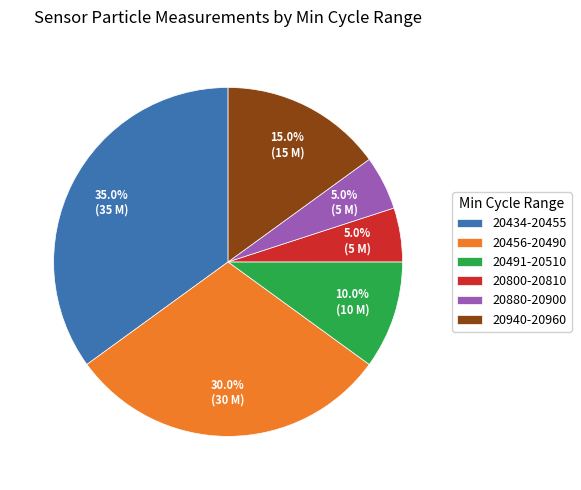

Is there a majority slice in this chart?

No